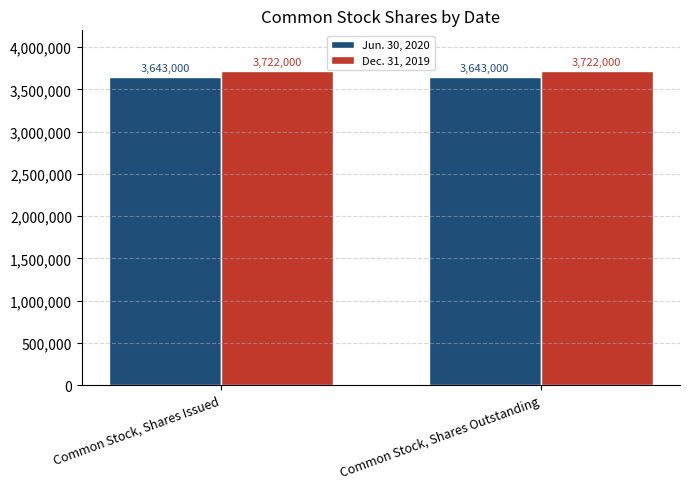

What is the minimum value shown in the chart?

3643000